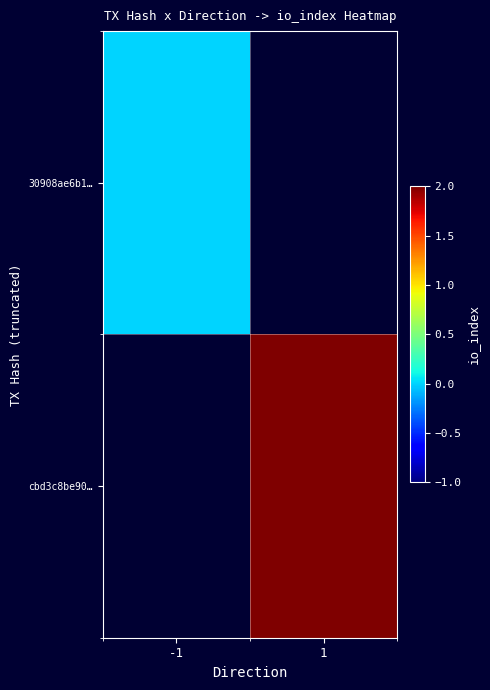

The value of 30908ae6b1… at -1 is 0.0. True or false?

True